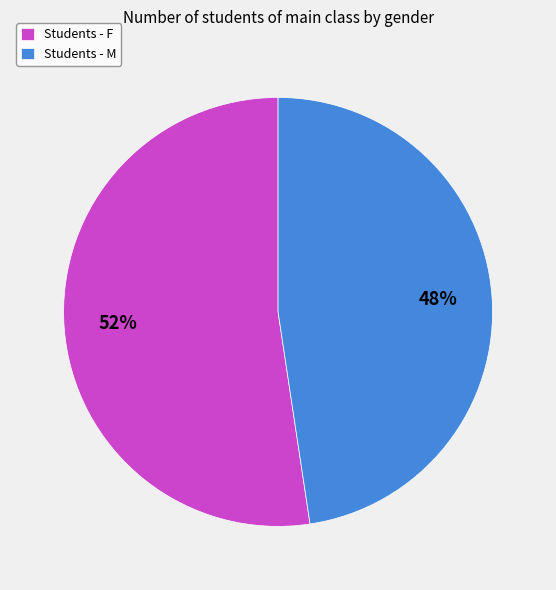

Which slice represents more than half of the pie?

Students - F